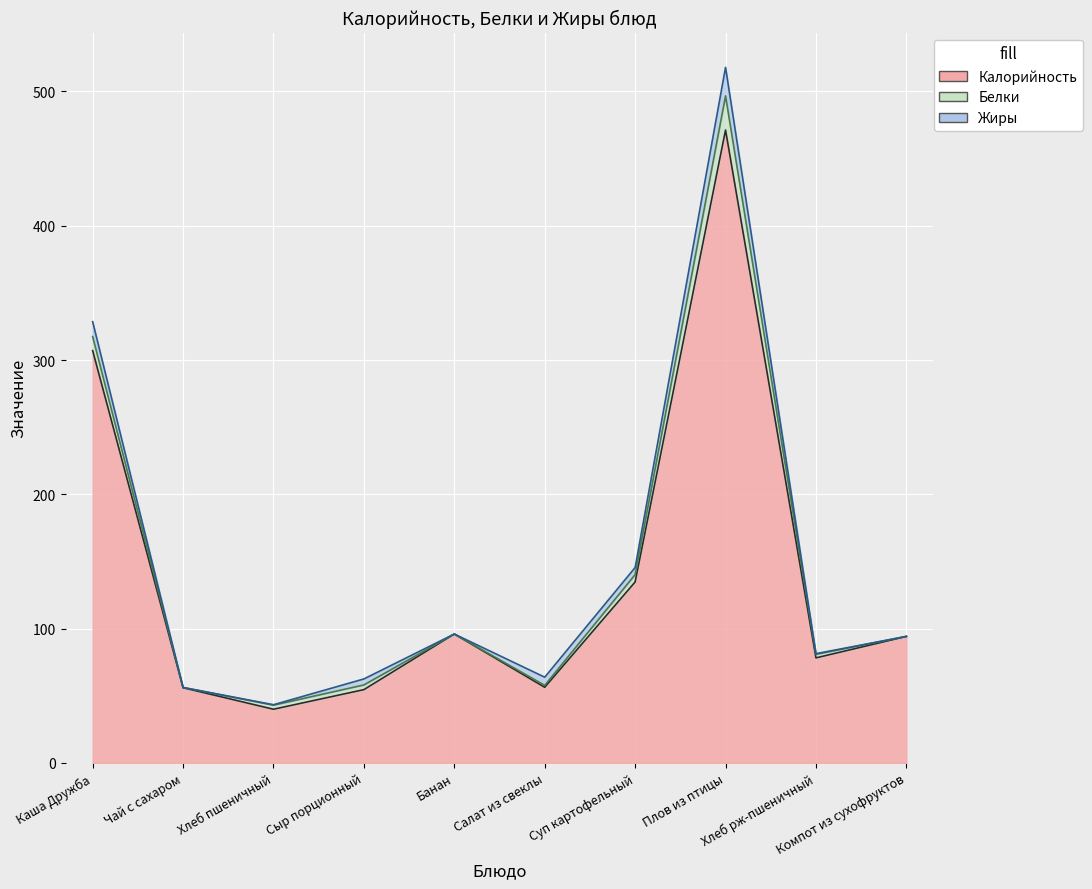

Which series changed the most between Каша Дружба and Плов из птицы?

Калорийность